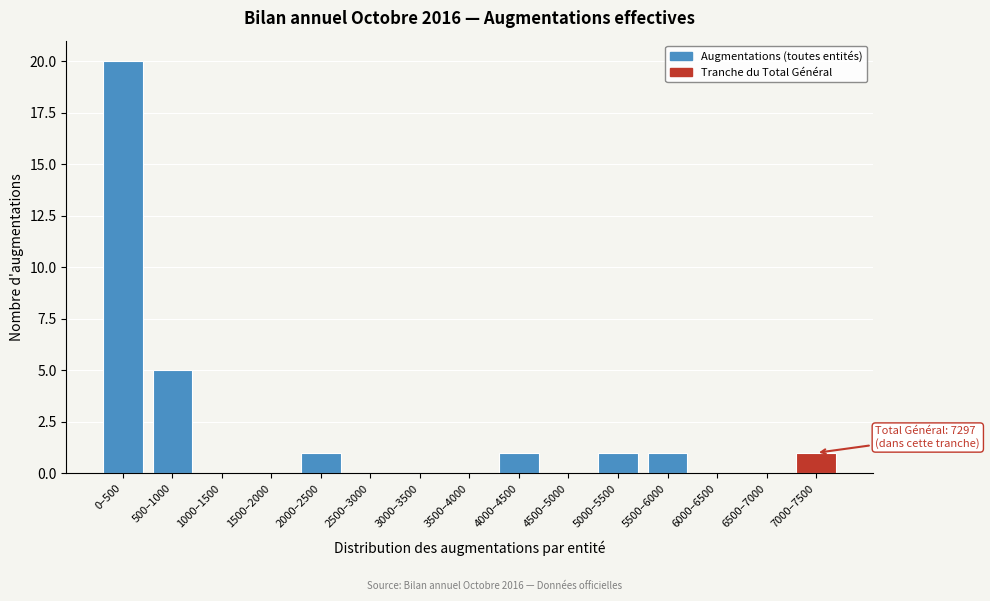

Reading right to left, list all the values displayed in this chart.

7000–7500=1	6500–7000=0	6000–6500=0	5500–6000=1	5000–5500=1	4500–5000=0	4000–4500=1	3500–4000=0	3000–3500=0	2500–3000=0	2000–2500=1	1500–2000=0	1000–1500=0	500–1000=5	0–500=20